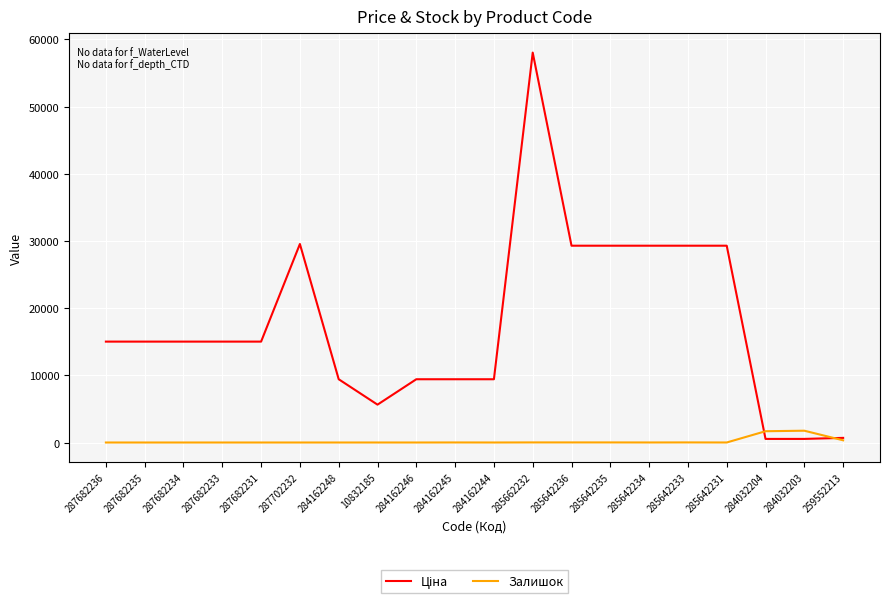

The value of Залишок at 287682235 is 0.0. True or false?

True